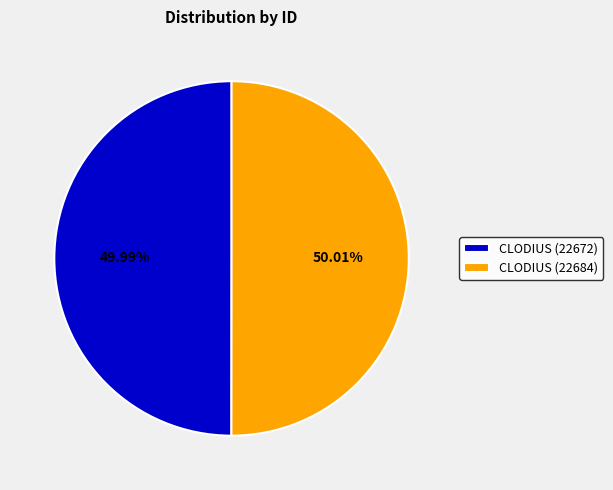

What is the ratio of the value at CLODIUS (22672) to the value at CLODIUS (22684)?

1.0